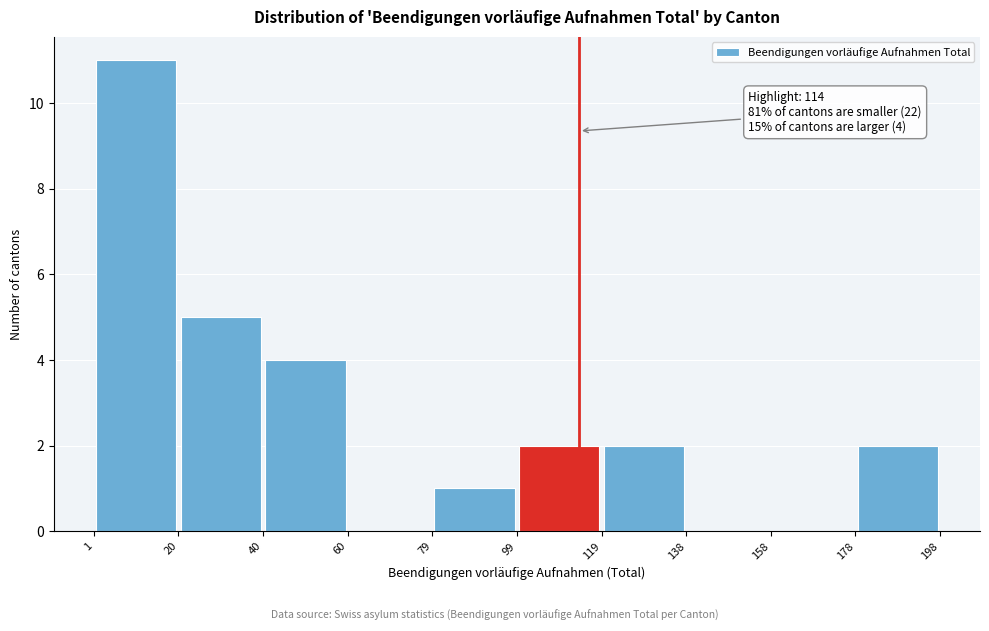

Which range on the x-axis has the tallest bar?

1 to 20